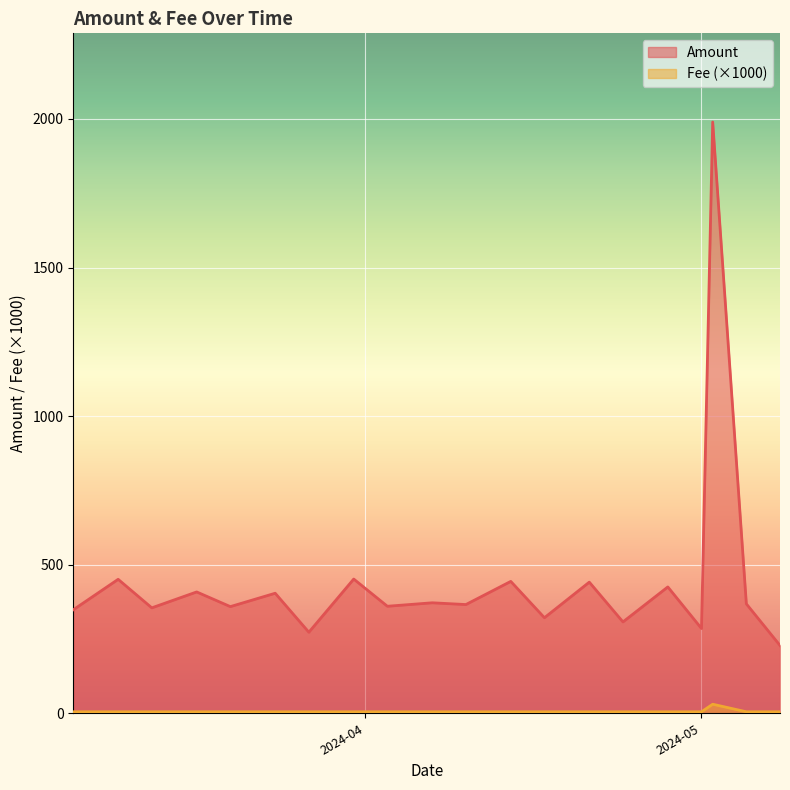

Count the number of categories in the chart.

20